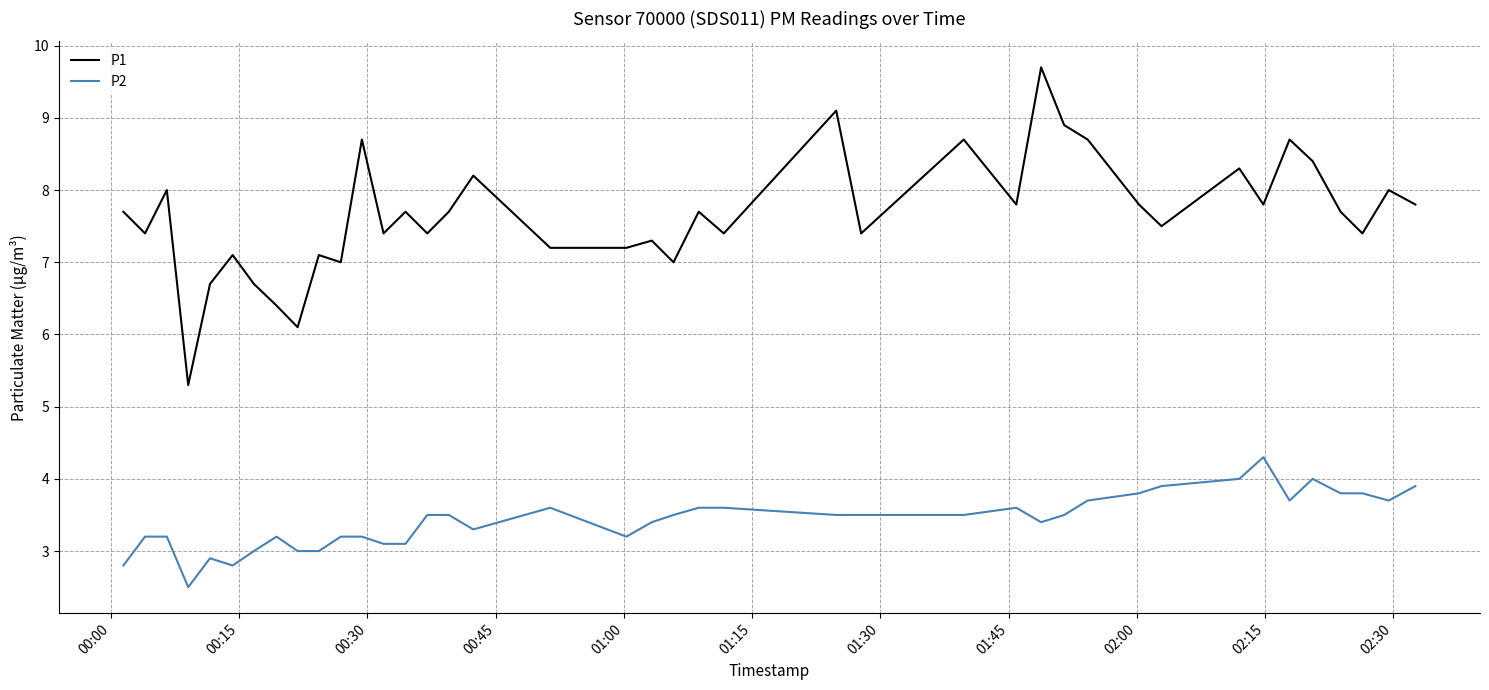

What is the minimum value shown in the chart?

2.5